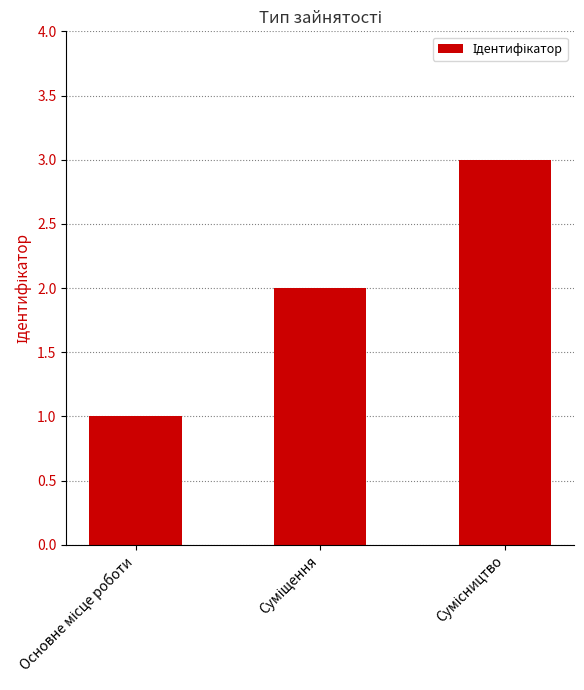

What is the maximum value shown in the chart?

3